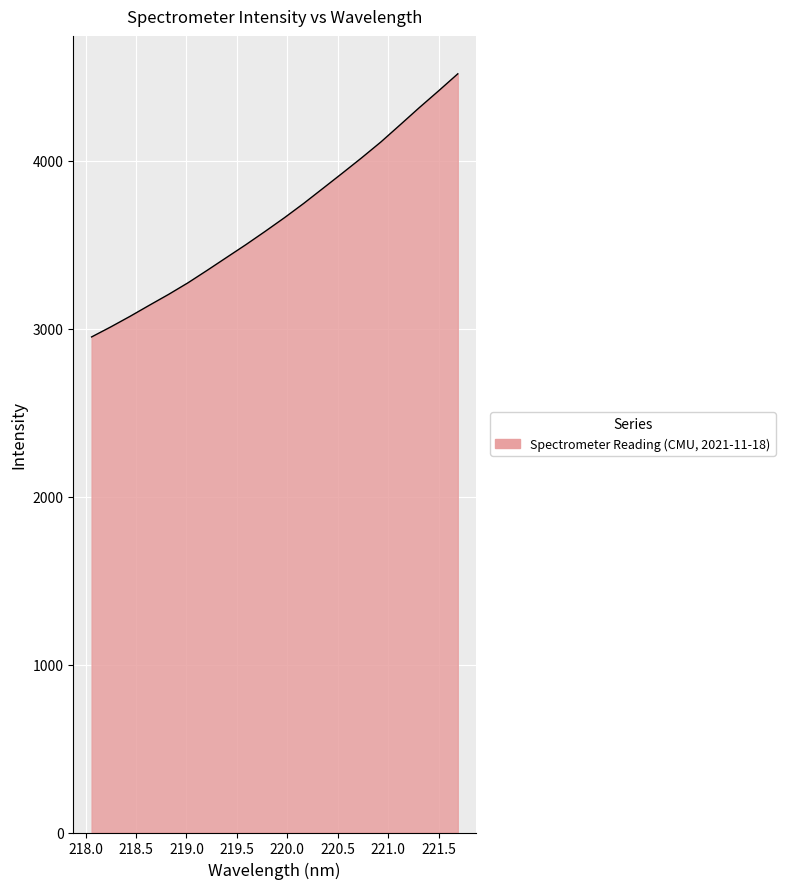

What is the difference between the maximum and minimum values?

1566.7